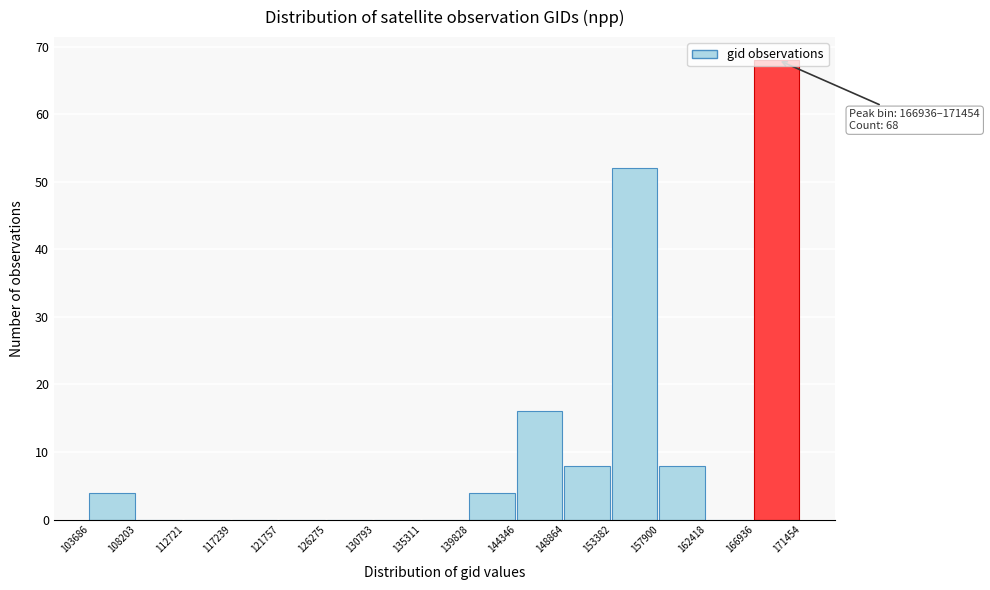

Over which range of the x-axis is the bar tallest?

166936 to 171454